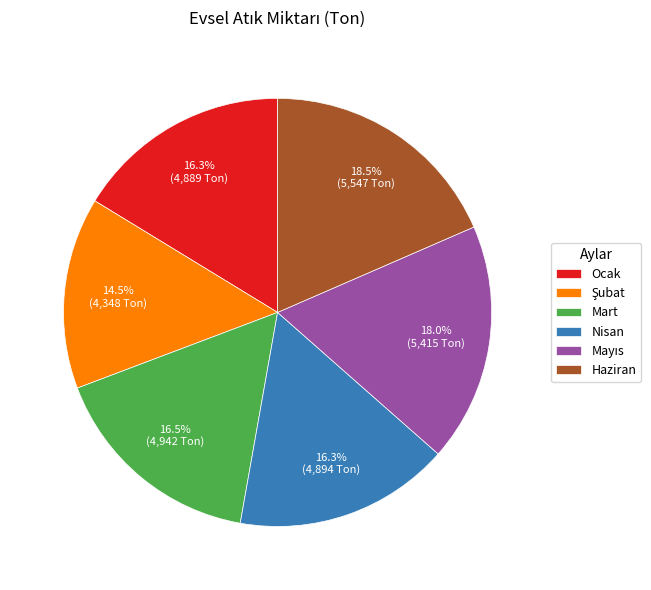

Does any single category account for the majority?

No